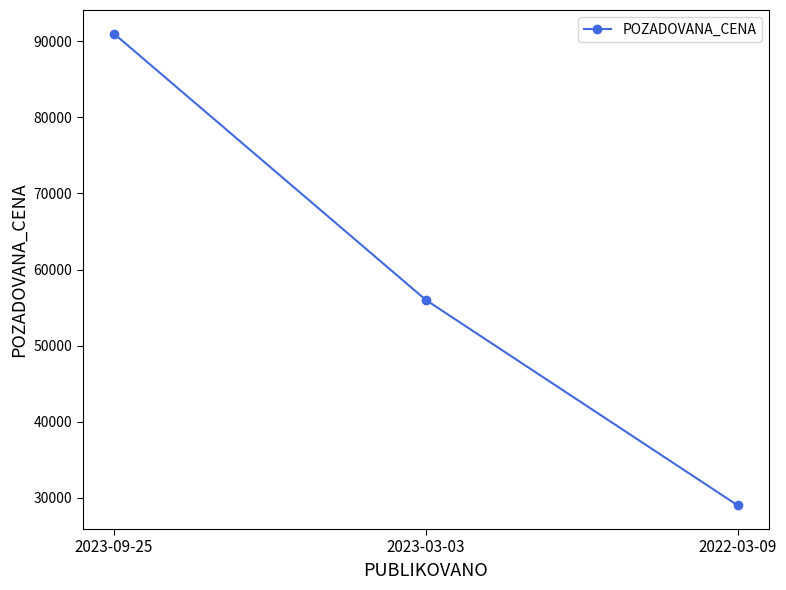

What is the ratio of the value at 2022-03-09 to the value at 2023-03-03?

0.5